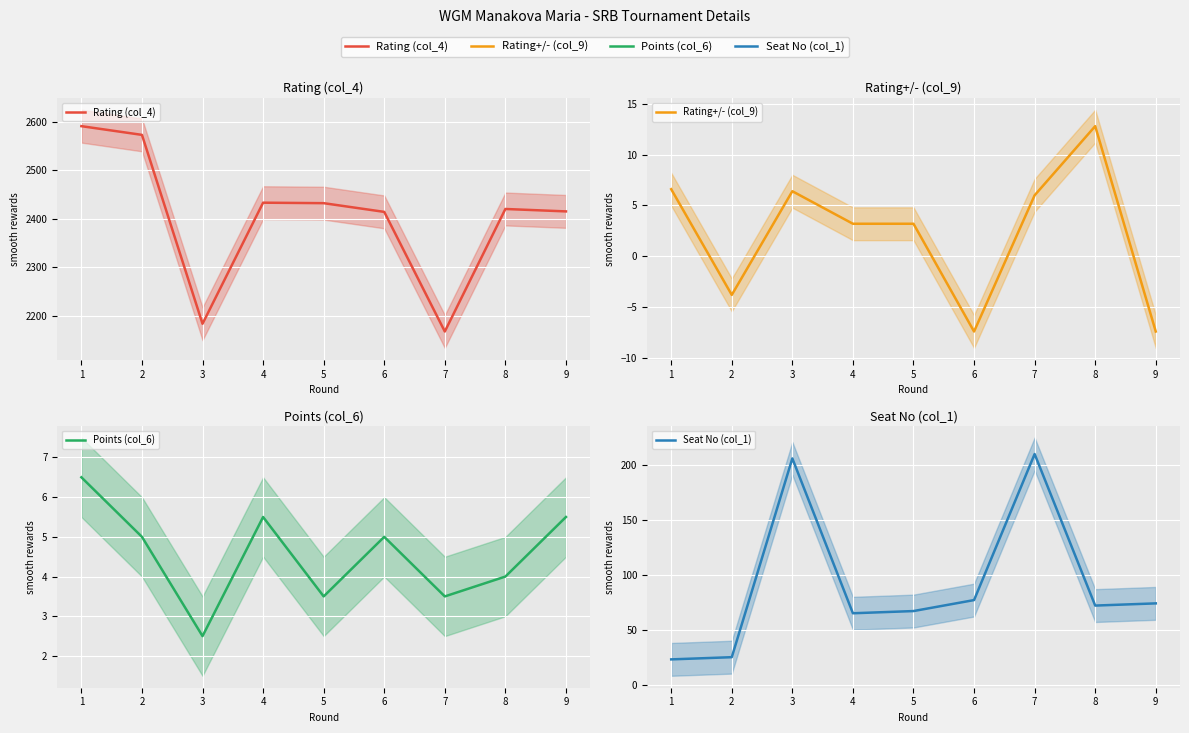

What is the spread (max minus min) of values at 9?

2422.4